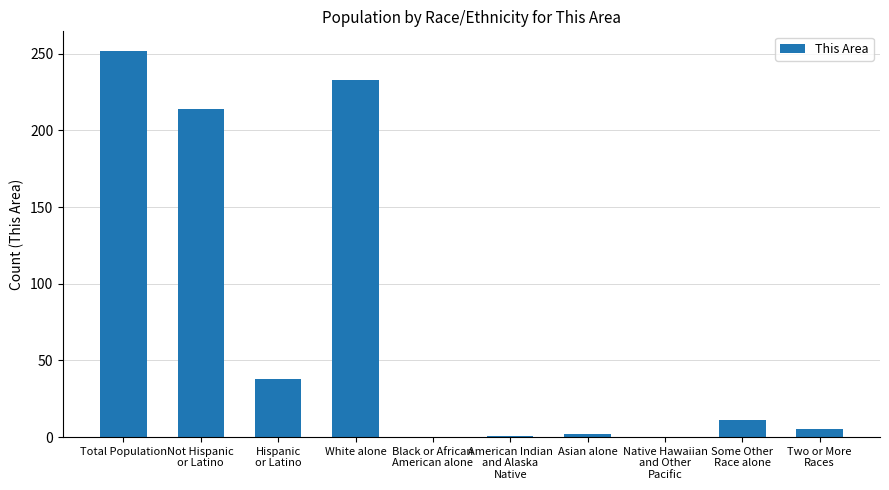

Is it true that the value at Total Population is 424?

False